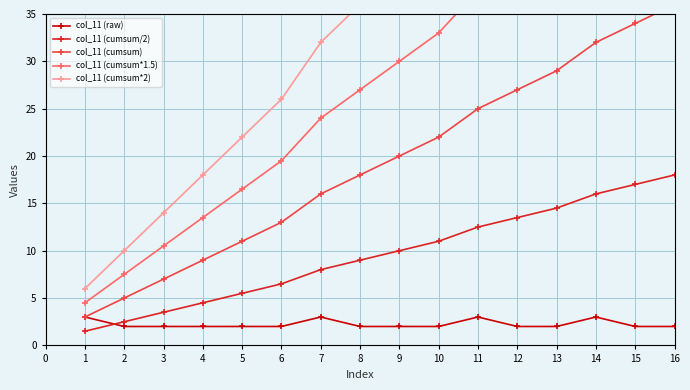

Does the chart have visible grid lines?

Yes